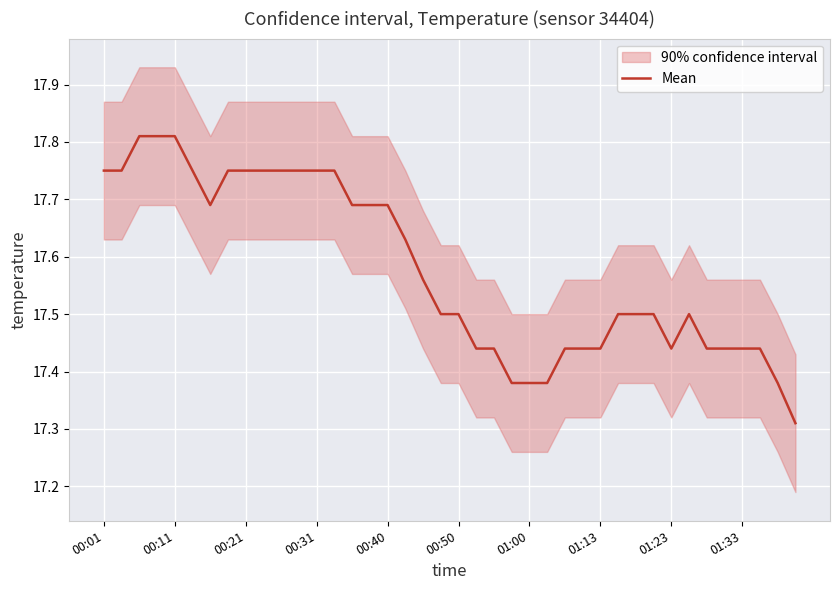

Is it true that Mean equals 23.5 at 00:01?

False